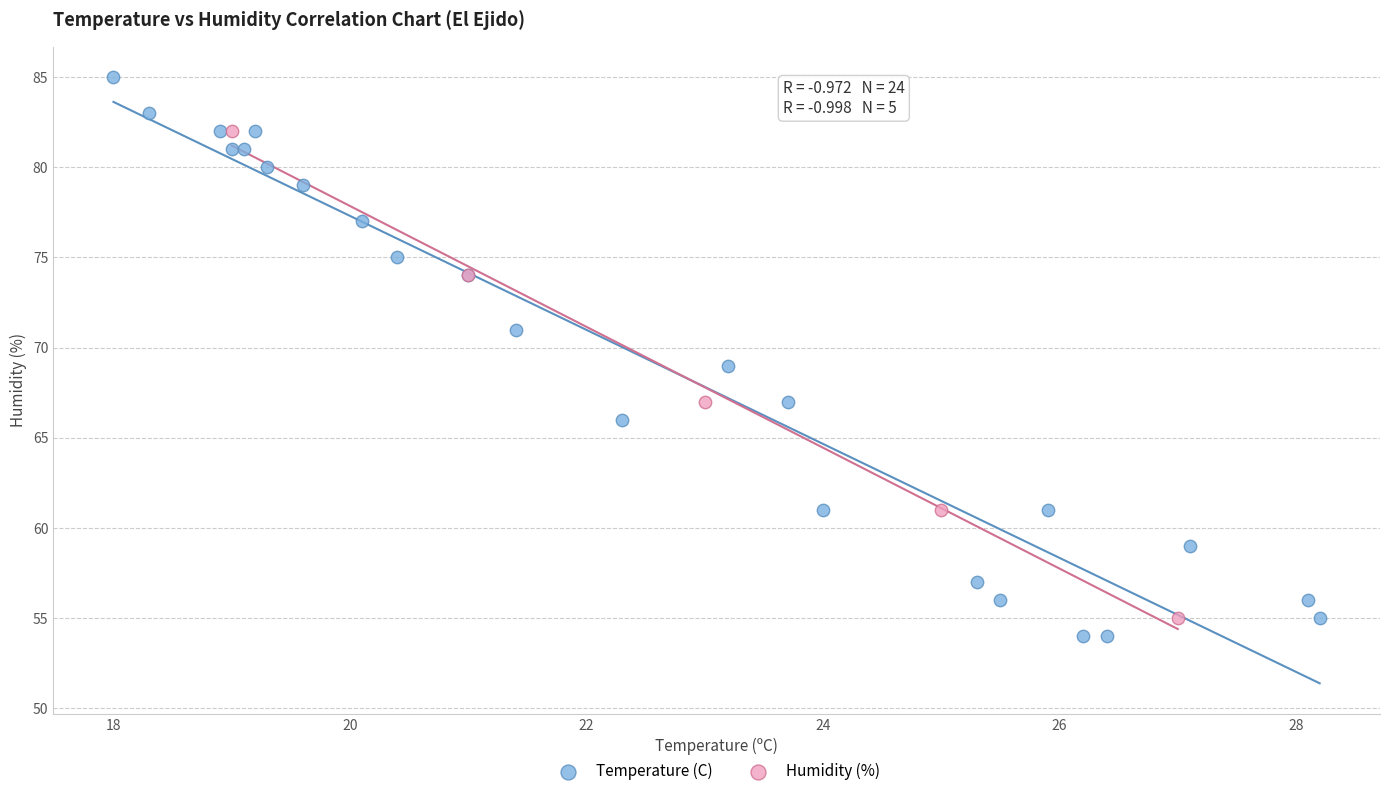

Which series reaches the maximum Y coordinate?

Temperature (C)